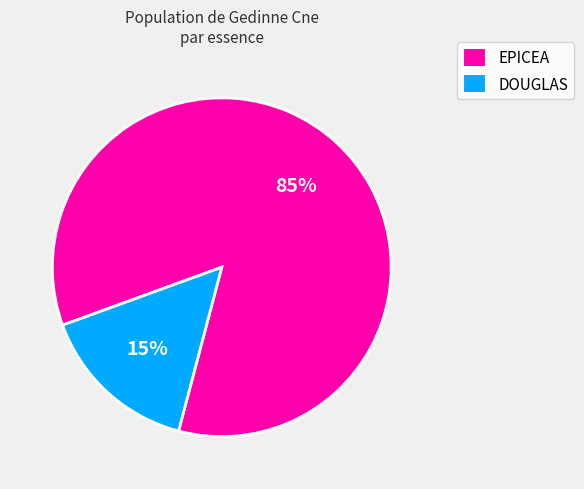

Which slice is the largest?

EPICEA